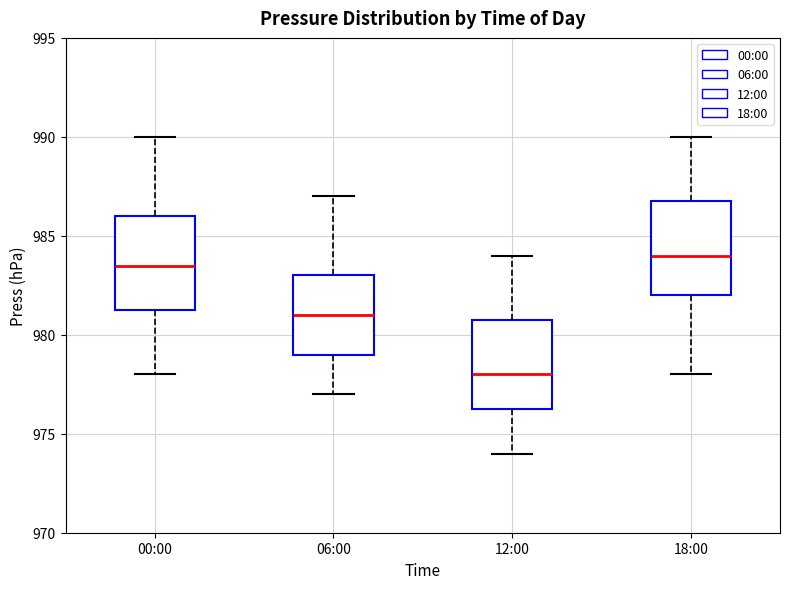

Reading left to right, transcribe this box plot: for each box, give where its median line is, the range the box spans, and where its two whiskers end, as read against the y-axis. The values are not printed on the chart, so give them approximately, as read against the axis.

00:00: median 983.5, box 981.5 to 986.0, whiskers 978.0 to 990.0
06:00: median 981.0, box 979.0 to 983.0, whiskers 977.0 to 987.0
12:00: median 978.0, box 976.5 to 981.0, whiskers 974.0 to 984.0
18:00: median 984.0, box 982.0 to 987.0, whiskers 978.0 to 990.0